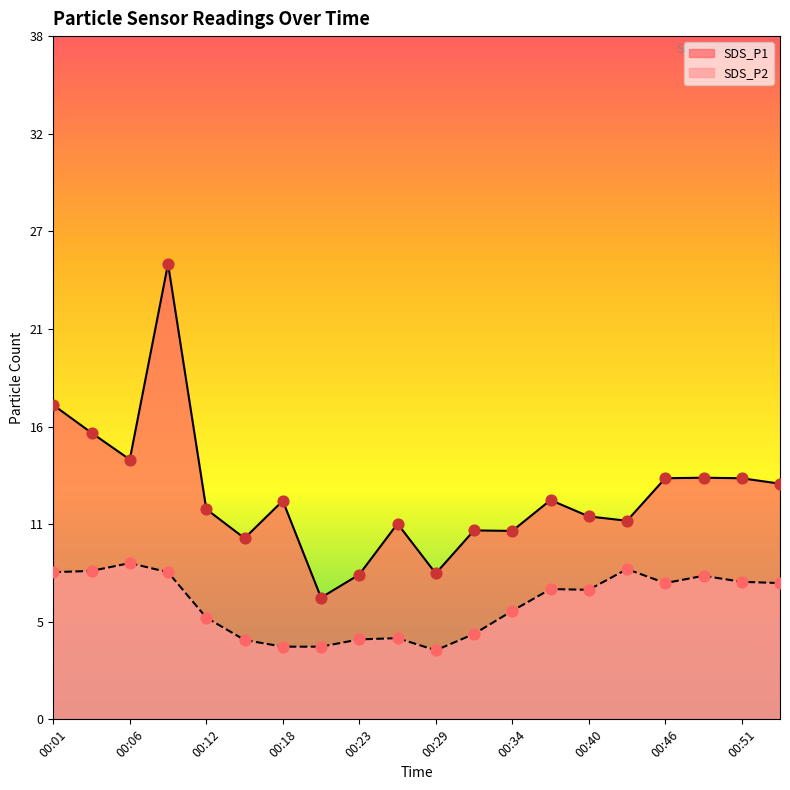

At which category is the sum across all series the highest?

00:09